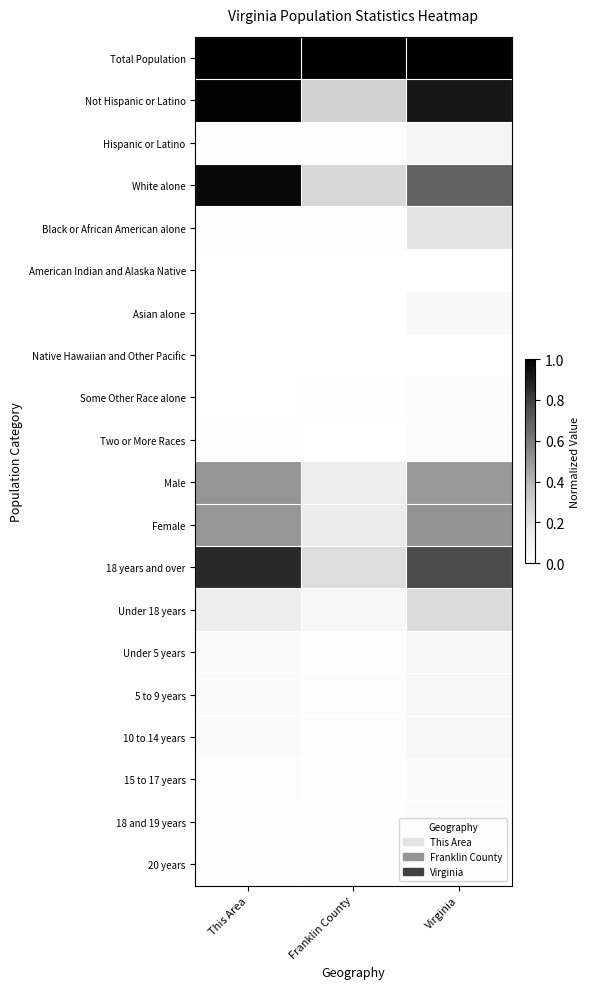

Which has a higher value, Virginia or This Area?

Virginia